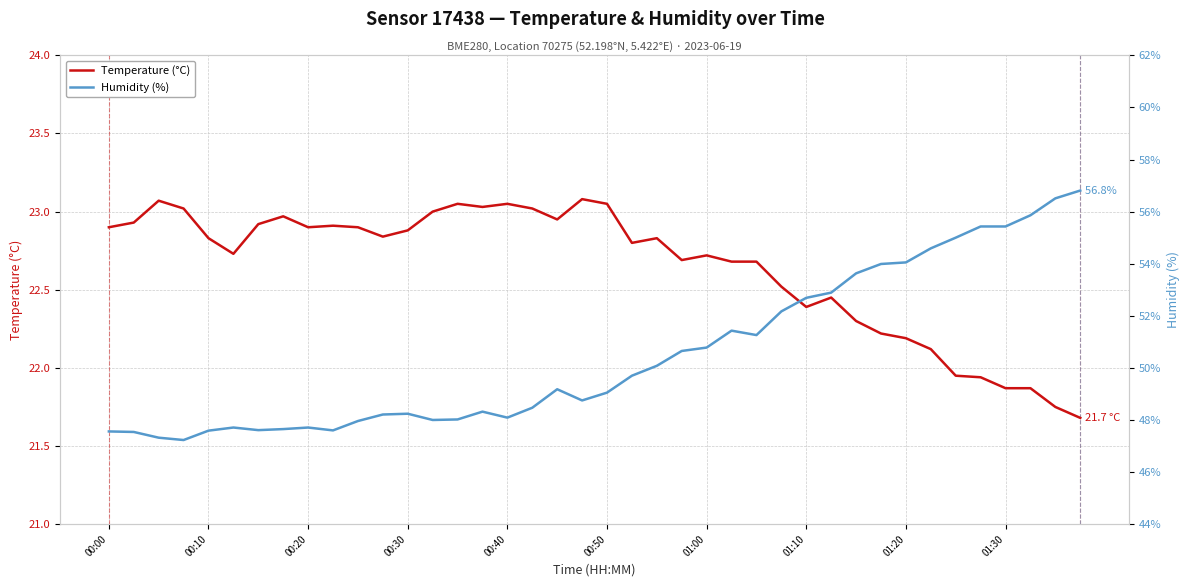

Which series has the largest total across all categories?

Humidity (%)